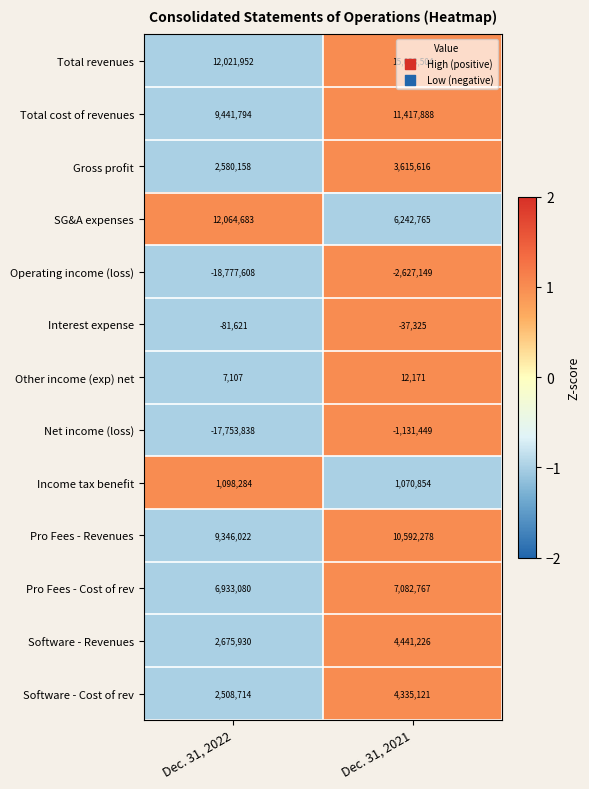

Which category has the lowest value across all series?

Dec. 31, 2022